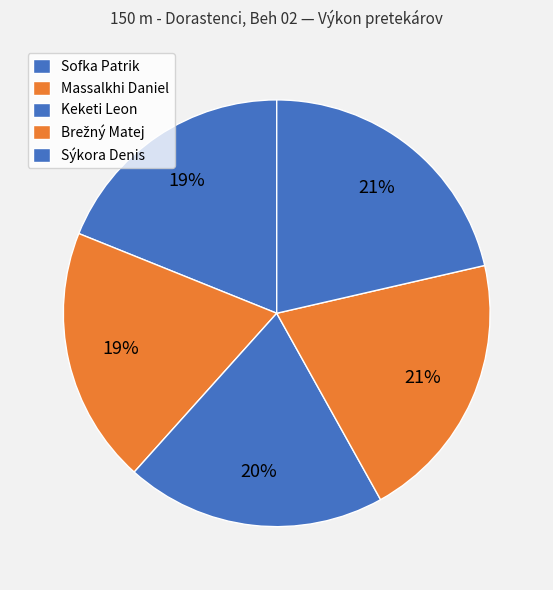

Count the number of slices in the pie.

5